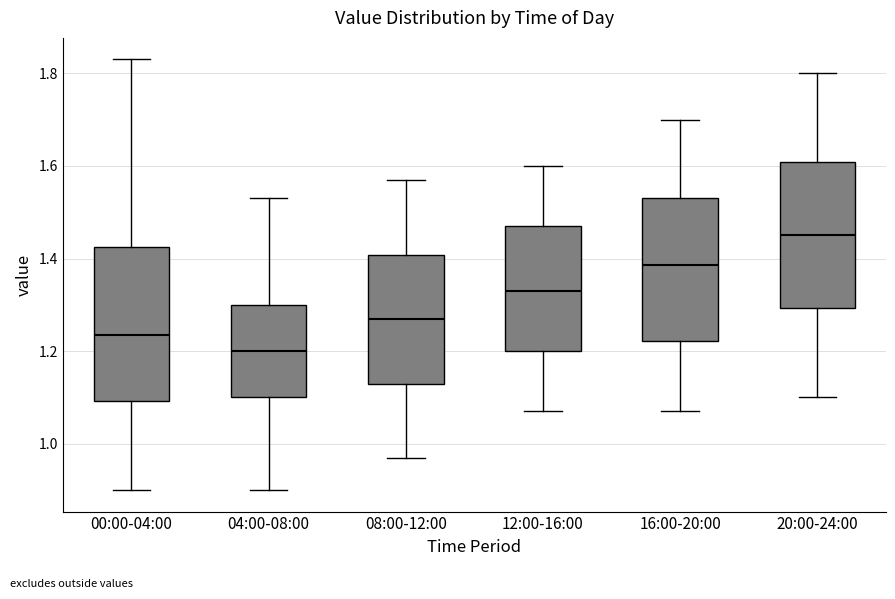

Reading left to right, read every box against the y-axis: the position of its median line, the range the box covers, and the ends of its whiskers. The values are not printed on the chart, so give them approximately, as read against the axis.

00:00-04:00: median 1.24, box 1.10 to 1.42, whiskers 0.90 to 1.84
04:00-08:00: median 1.20, box 1.10 to 1.30, whiskers 0.90 to 1.54
08:00-12:00: median 1.28, box 1.14 to 1.40, whiskers 0.98 to 1.58
12:00-16:00: median 1.34, box 1.20 to 1.48, whiskers 1.08 to 1.60
16:00-20:00: median 1.38, box 1.22 to 1.54, whiskers 1.08 to 1.70
20:00-24:00: median 1.46, box 1.30 to 1.60, whiskers 1.10 to 1.80